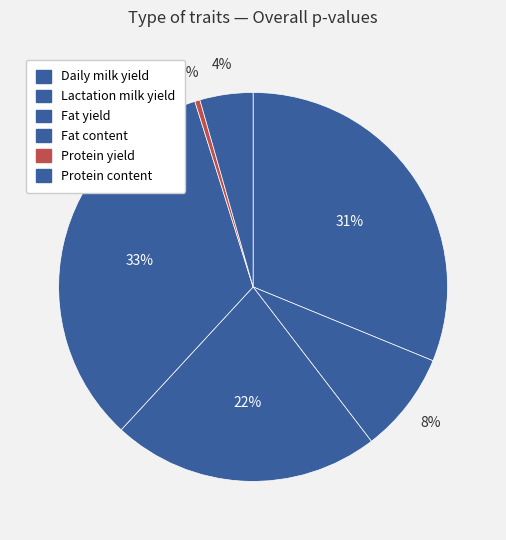

To the nearest percent, what percentage of the pie is Lactation milk yield?

8%